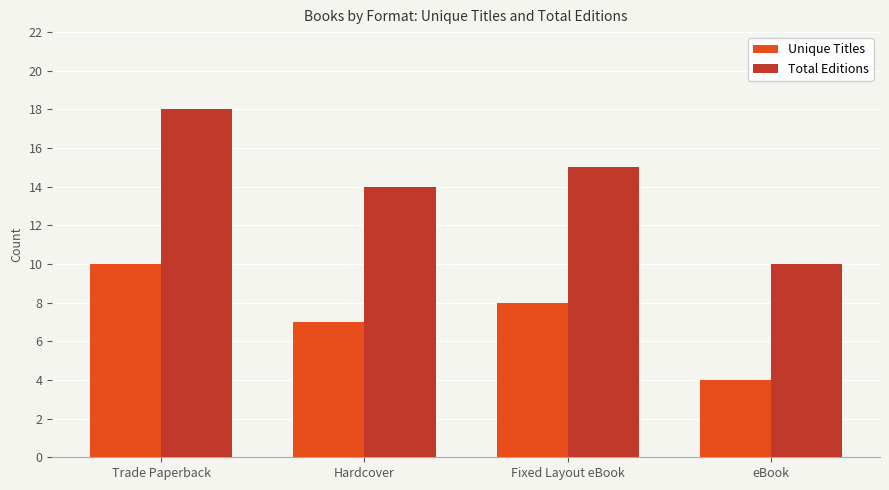

What is the label of the 2nd bar from the left?

Hardcover